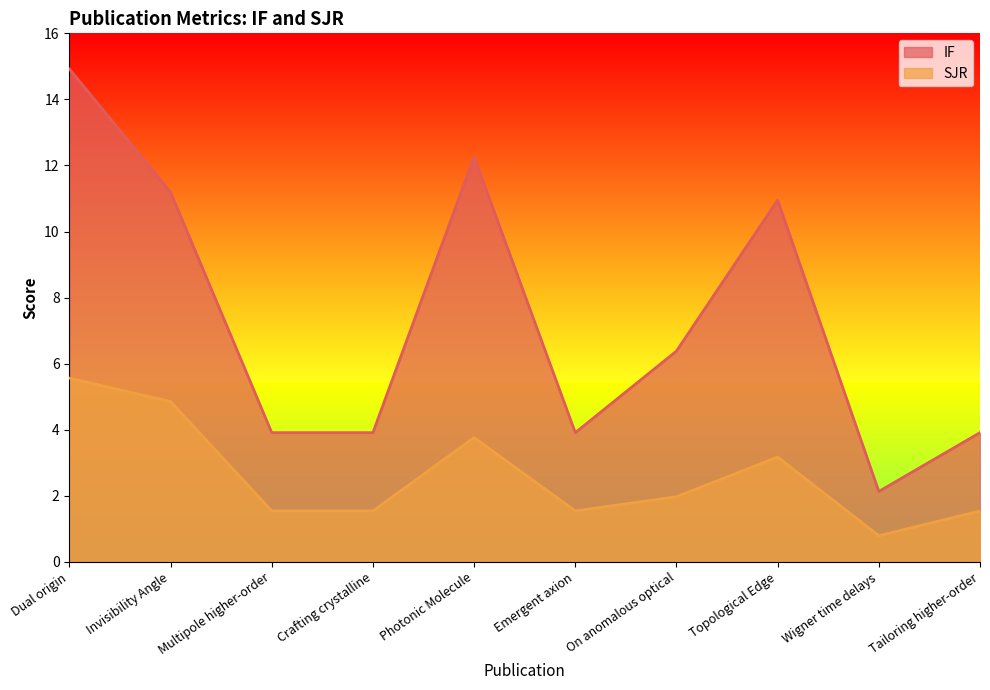

What is the sum of the IF values at Multipole higher-order and Invisibility Angle?

15.1